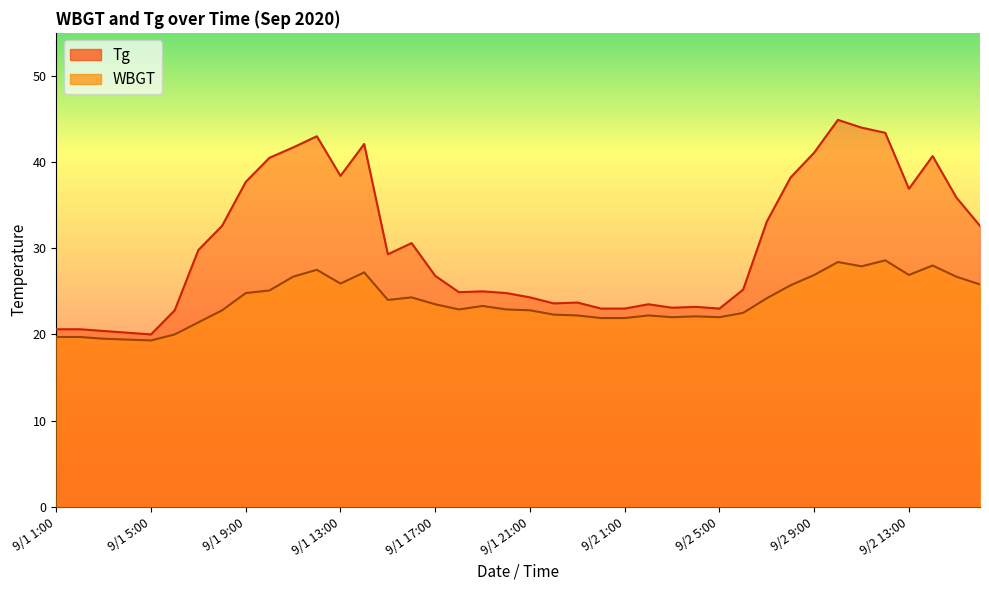

Which category has the highest value in the WBGT series?

9/2 12:00